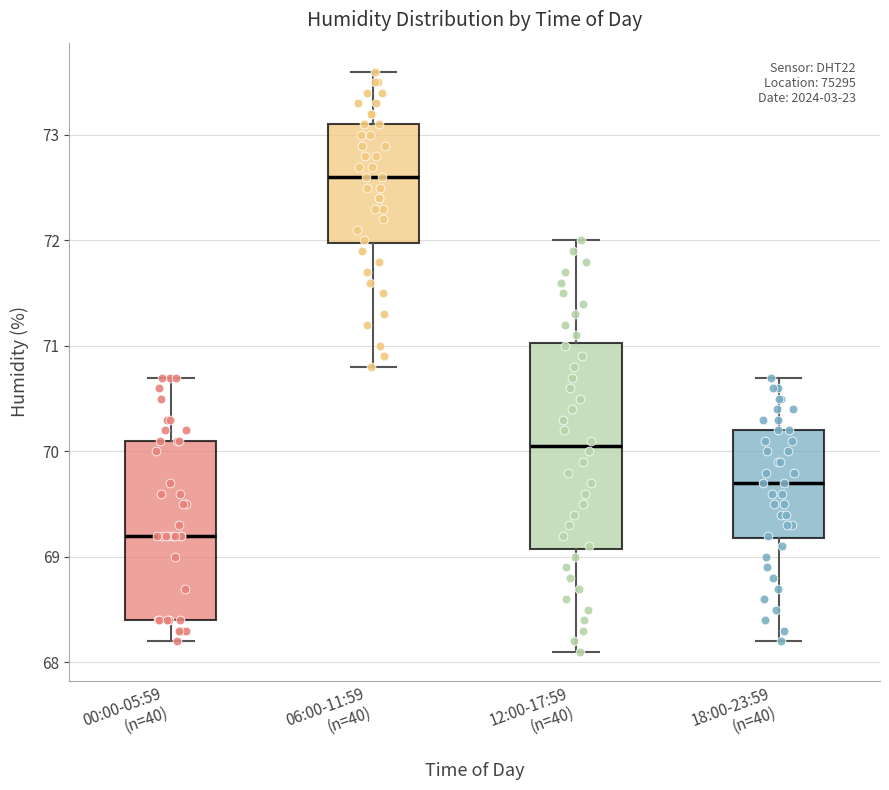

Reading left to right, read every box against the y-axis: the position of its median line, the range the box covers, and the ends of its whiskers. The values are not printed on the chart, so give them approximately, as read against the axis.

00:00-05:59 (n=40): median 69.2, box 68.4 to 70.1, whiskers 68.2 to 70.7
06:00-11:59 (n=40): median 72.6, box 72.0 to 73.1, whiskers 70.8 to 73.6
12:00-17:59 (n=40): median 70.1, box 69.1 to 71.0, whiskers 68.1 to 72.0
18:00-23:59 (n=40): median 69.7, box 69.2 to 70.2, whiskers 68.2 to 70.7